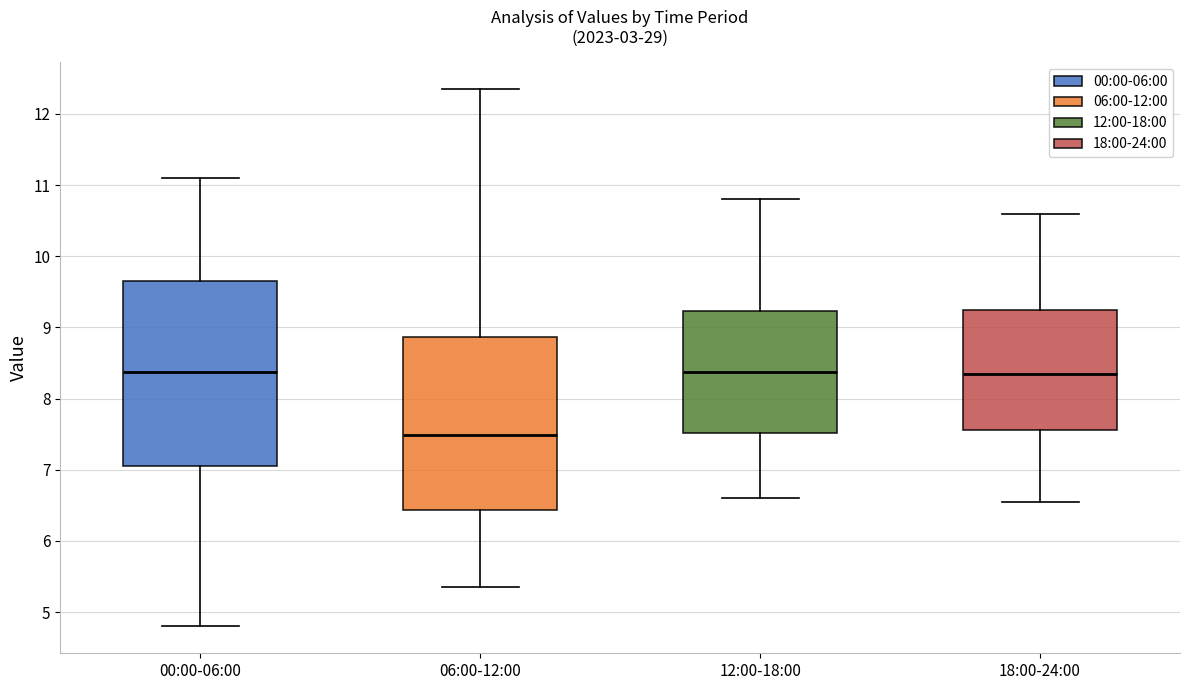

Which box has the lowest median line?

06:00-12:00